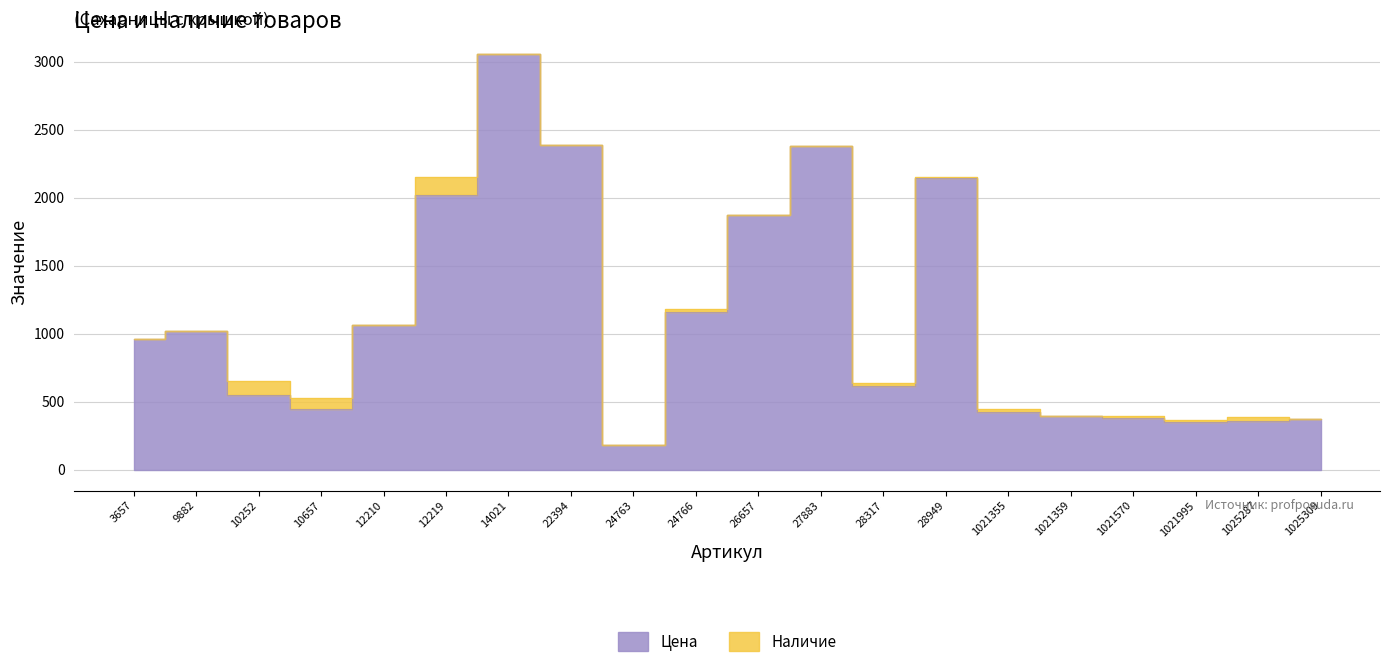

What is the value of the 3rd point from the left?

551